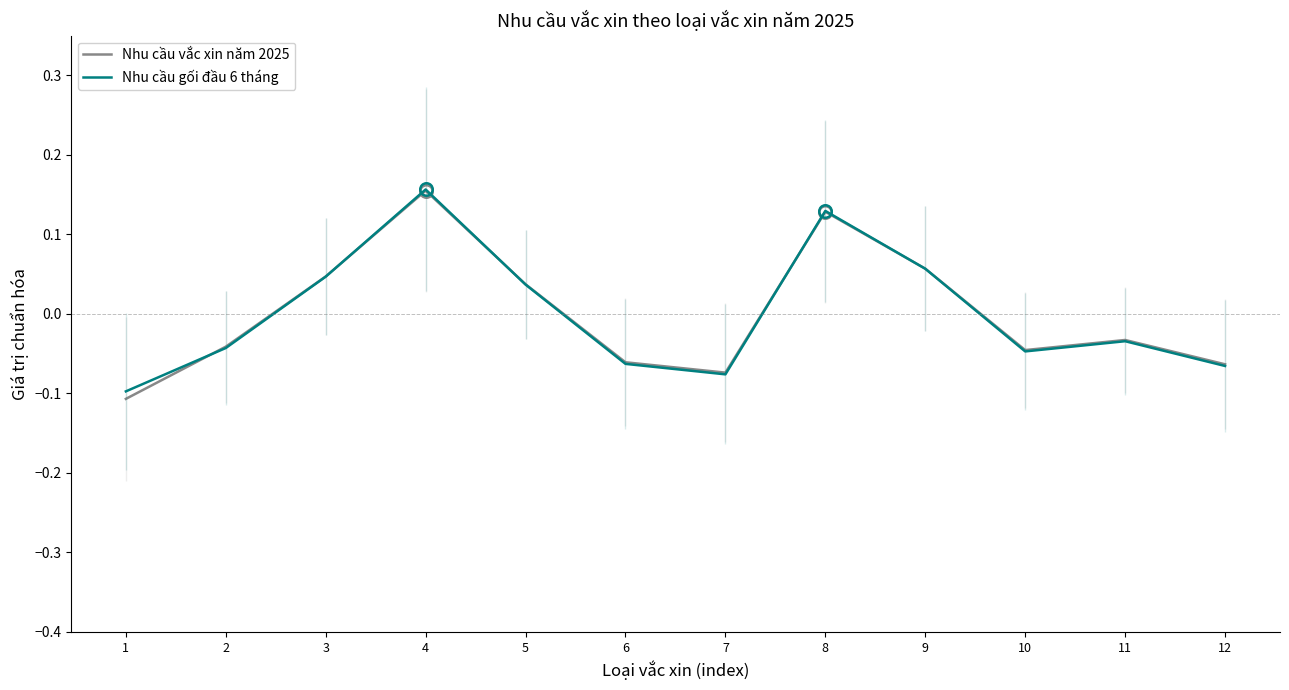

True or false: Nhu cầu gối đầu 6 tháng has more than 2 points higher than both neighbors.

True